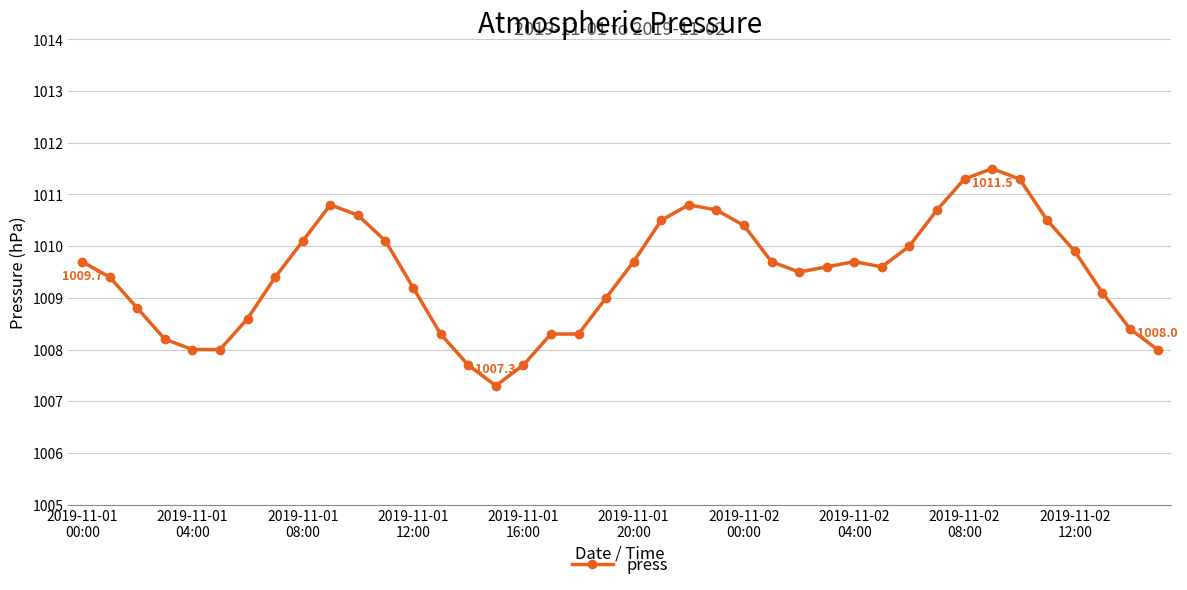

What is the difference between the second highest and second lowest values?

3.6